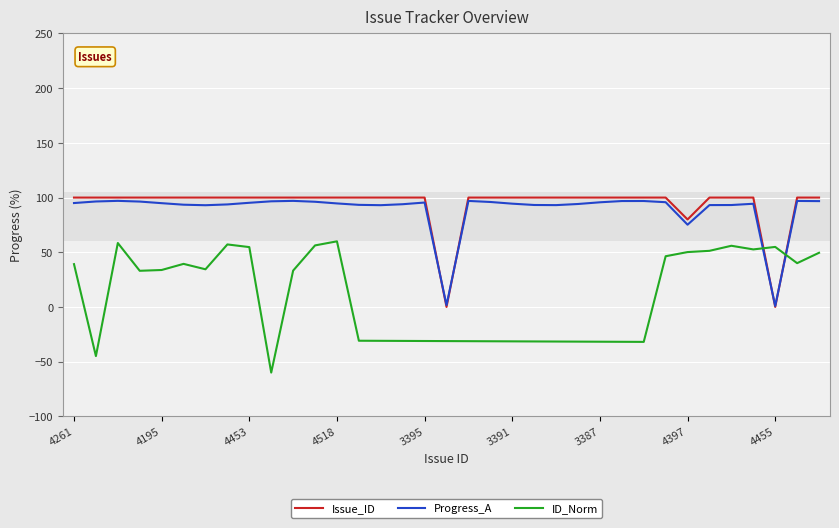

What is the smallest value displayed?

-60.0